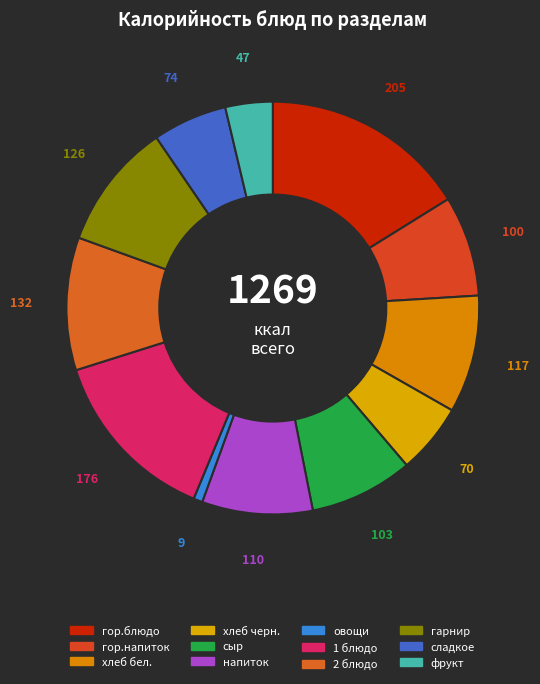

Combined, do гор.напиток and хлеб черн. account for over 50%?

No